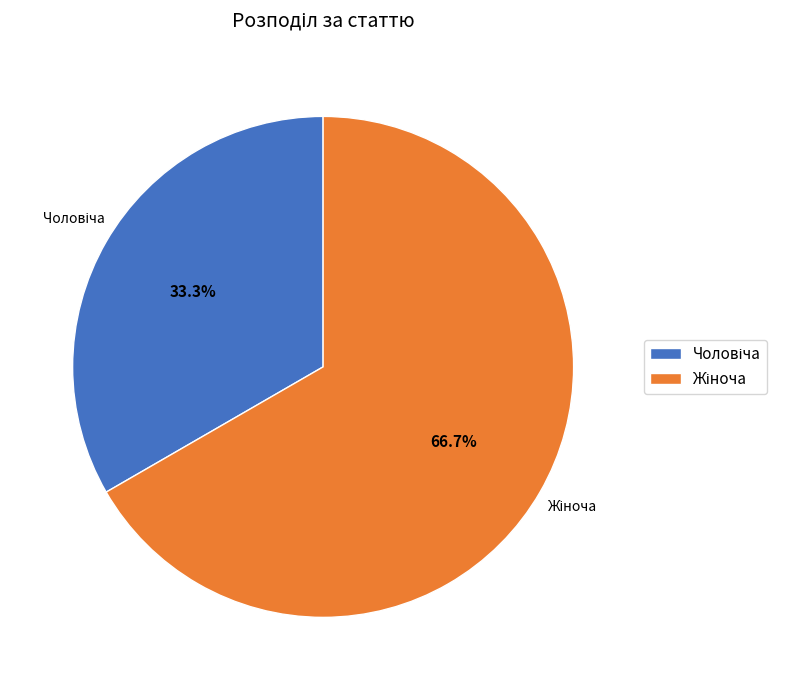

Is there a majority slice in this chart?

Yes